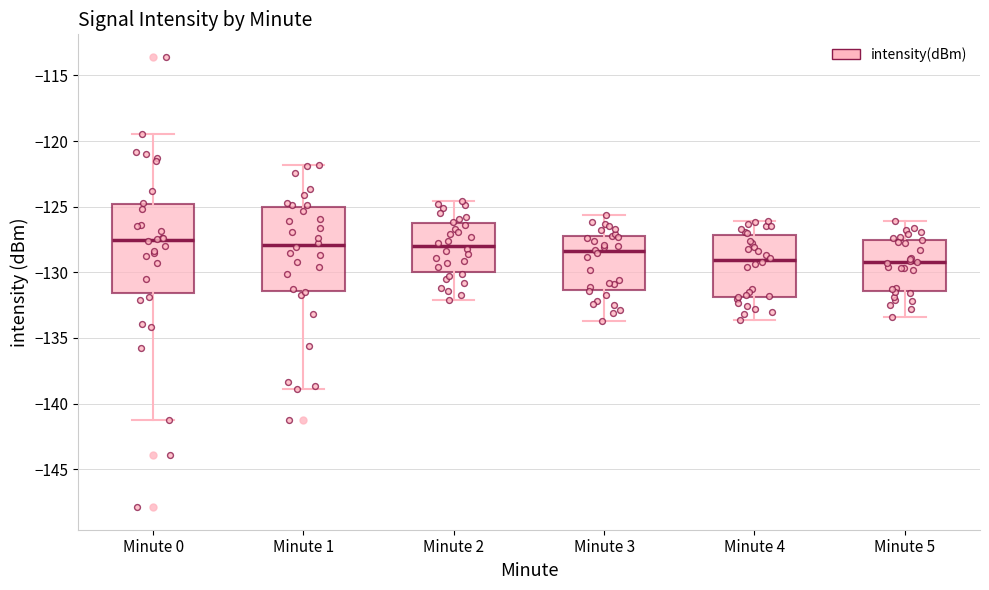

Where does the median line of the box for Minute 0 sit on the y-axis? The values are not printed on the chart, so give them approximately, as read against the axis.

-127.5